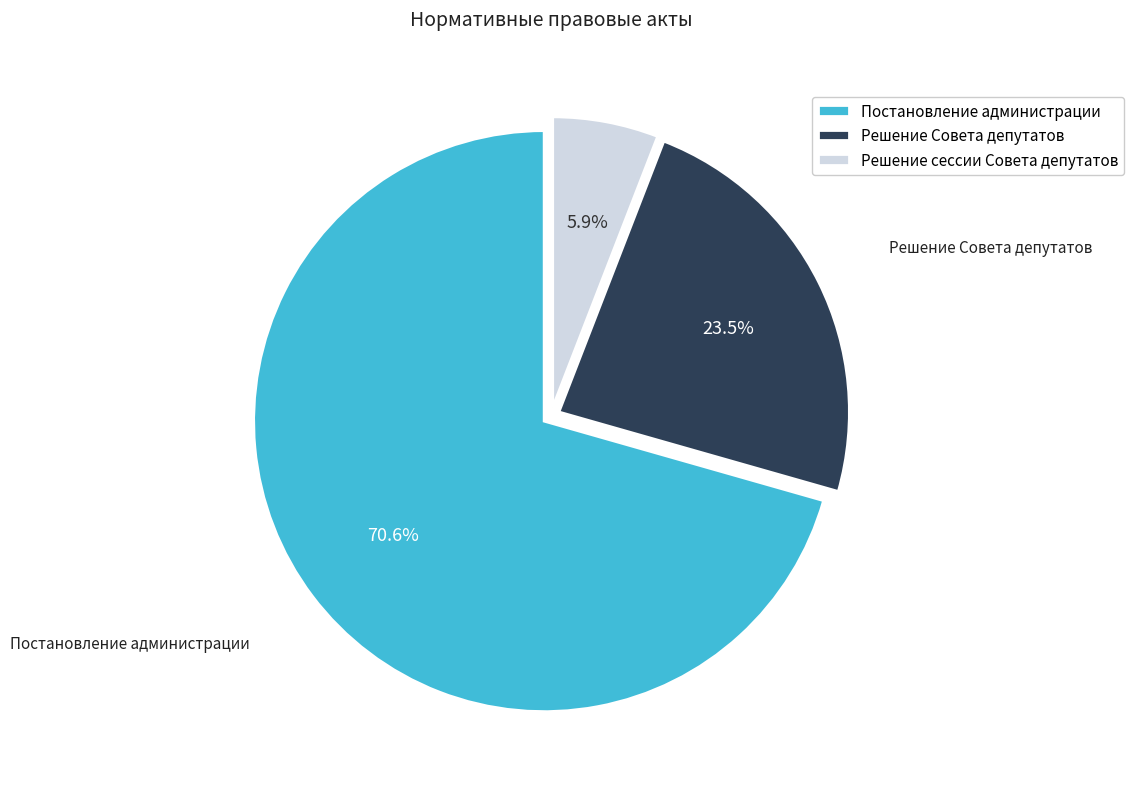

Is it true that Постановление администрации is 71% of the pie?

True